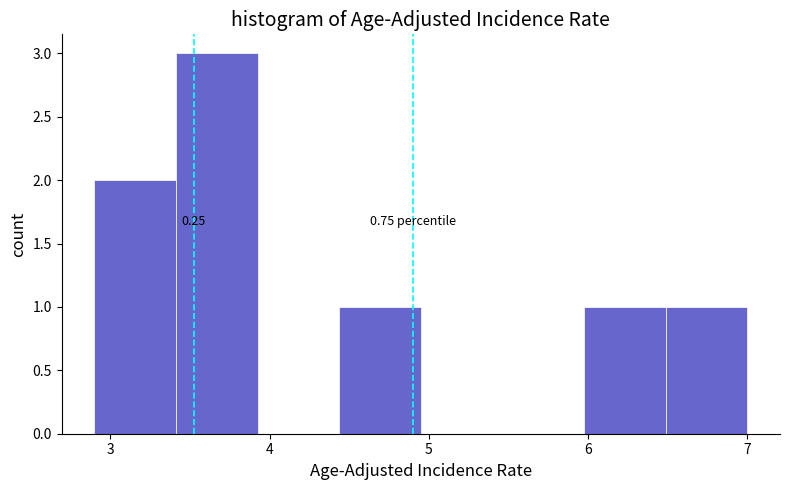

Over which range of the x-axis is the bar tallest?

3.4 to 3.9